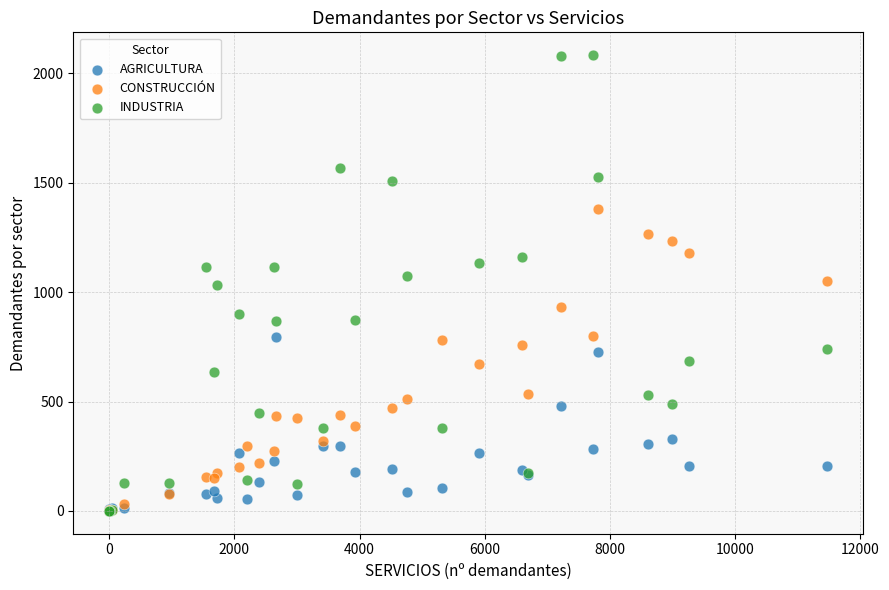

What are all the series names shown in the legend?

AGRICULTURA, CONSTRUCCIÓN, INDUSTRIA